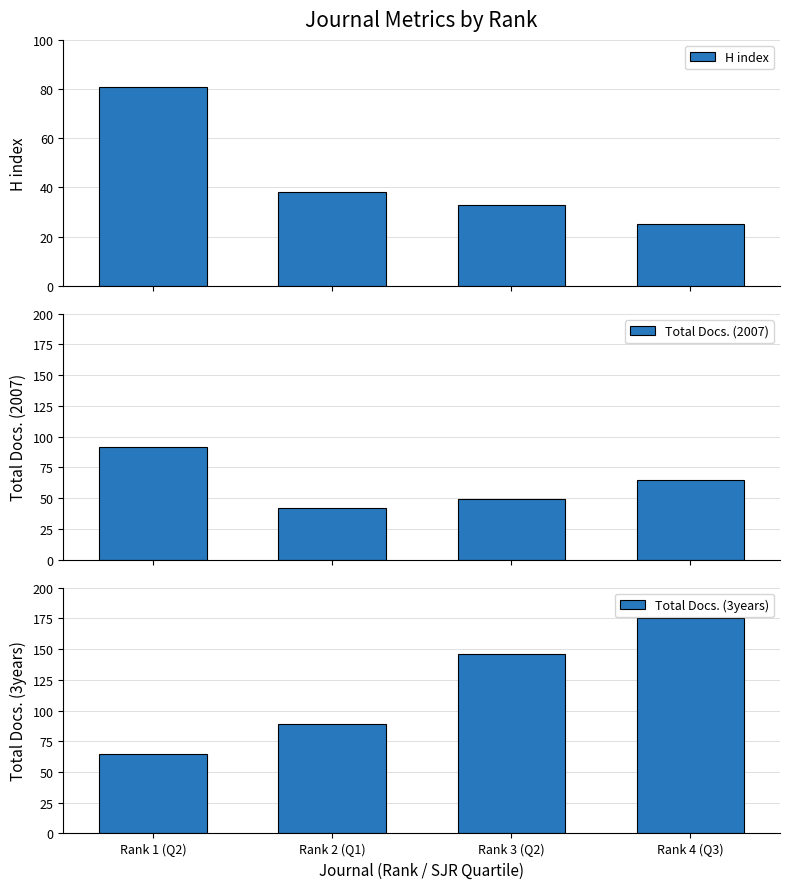

What is the value of the Total Docs. (2007) bar at the 3rd from the left?

49